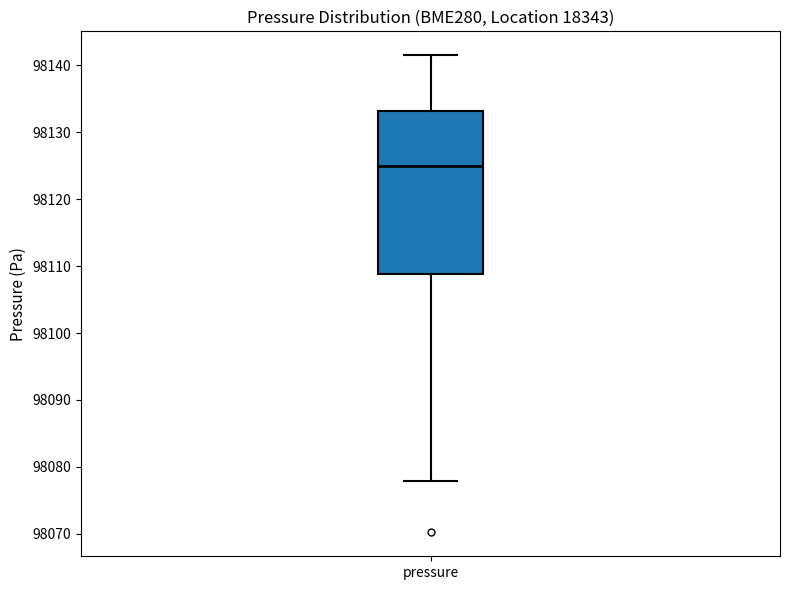

Where is the upper edge of the box for pressure on the y-axis? The values are not printed on the chart, so give them approximately, as read against the axis.

98133